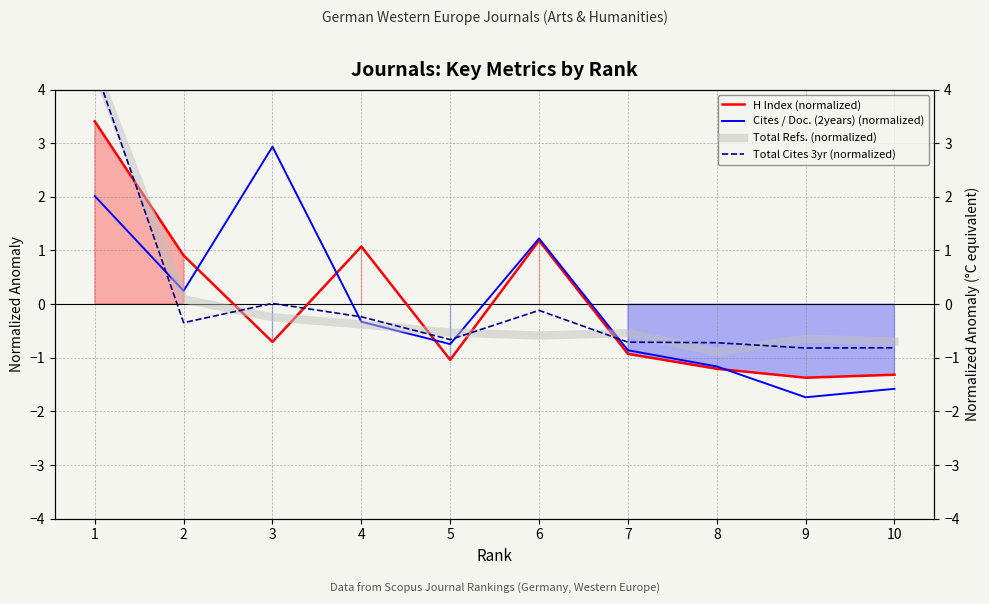

What is the sum of the Cites / Doc. (2years) (normalized) values at 6 and 5?

0.5